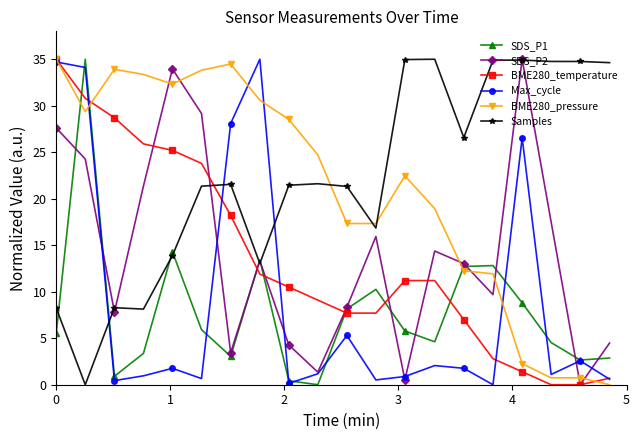

True or false: Samples and BME280_temperature intersect in this chart.

True